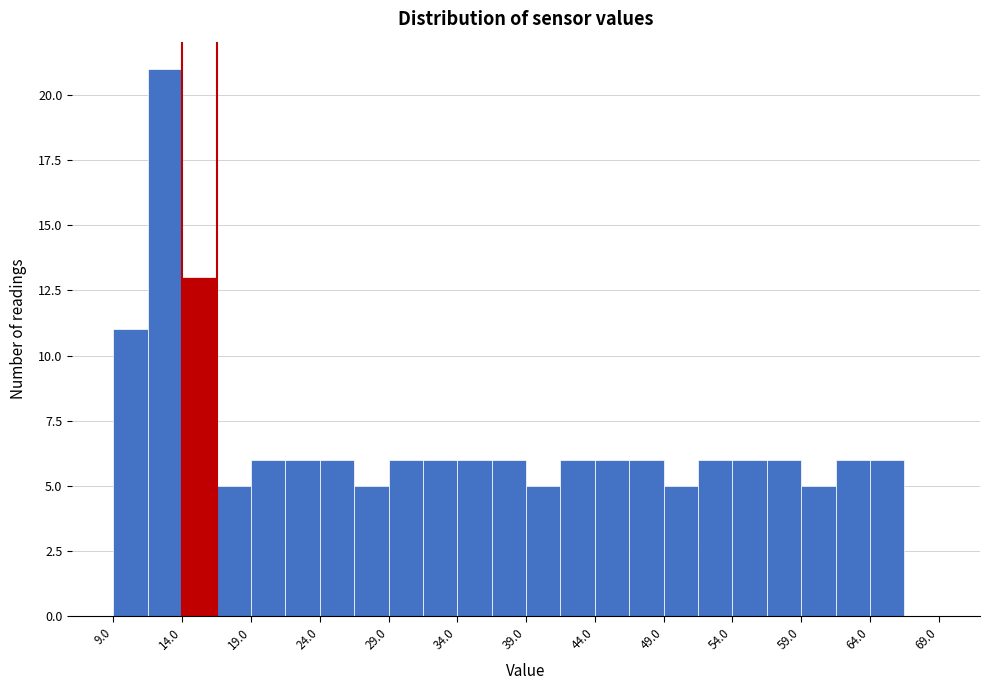

Reading left to right, transcribe this chart: for each bar, give the range it covers on the x-axis and its height. The values are not printed on the chart, so give them approximately, as read against the axis.

9.0 to 11.5: 11
11.5 to 14.0: 21
14.0 to 16.5: 13
16.5 to 19.0: 5
19.0 to 21.5: 6
21.5 to 24.0: 6
24.0 to 26.5: 6
26.5 to 29.0: 5
29.0 to 31.5: 6
31.5 to 34.0: 6
34.0 to 36.5: 6
36.5 to 39.0: 6
39.0 to 41.5: 5
41.5 to 44.0: 6
44.0 to 46.5: 6
46.5 to 49.0: 6
49.0 to 51.5: 5
51.5 to 54.0: 6
54.0 to 56.5: 6
56.5 to 59.0: 6
59.0 to 61.5: 5
61.5 to 64.0: 6
64.0 to 66.5: 6
66.5 to 69.0: 0